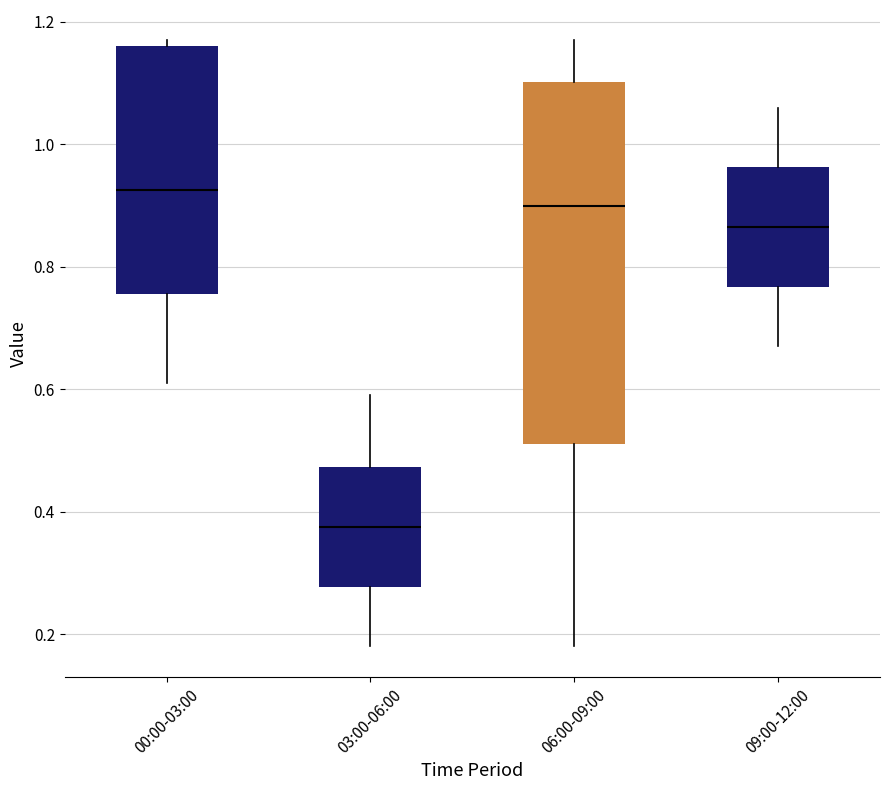

Which box's median line is the highest?

00:00-03:00